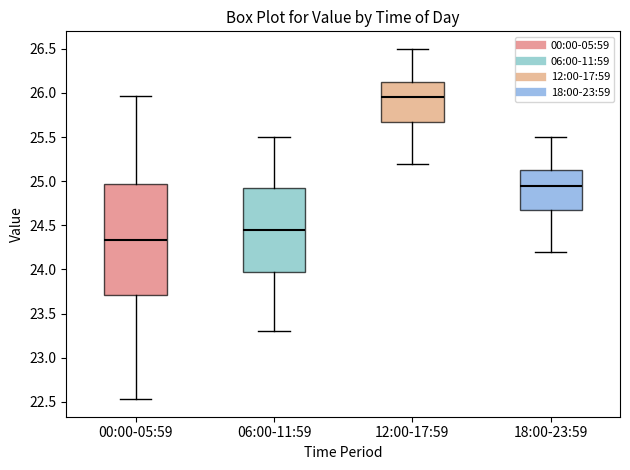

Which box's median line is the lowest?

00:00-05:59